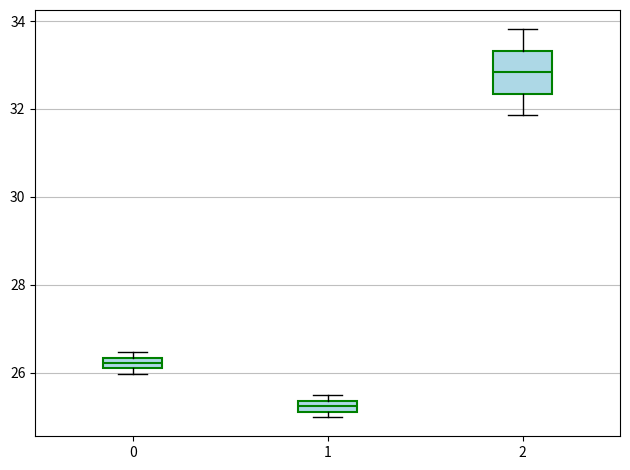

Which box's median line is the highest?

2